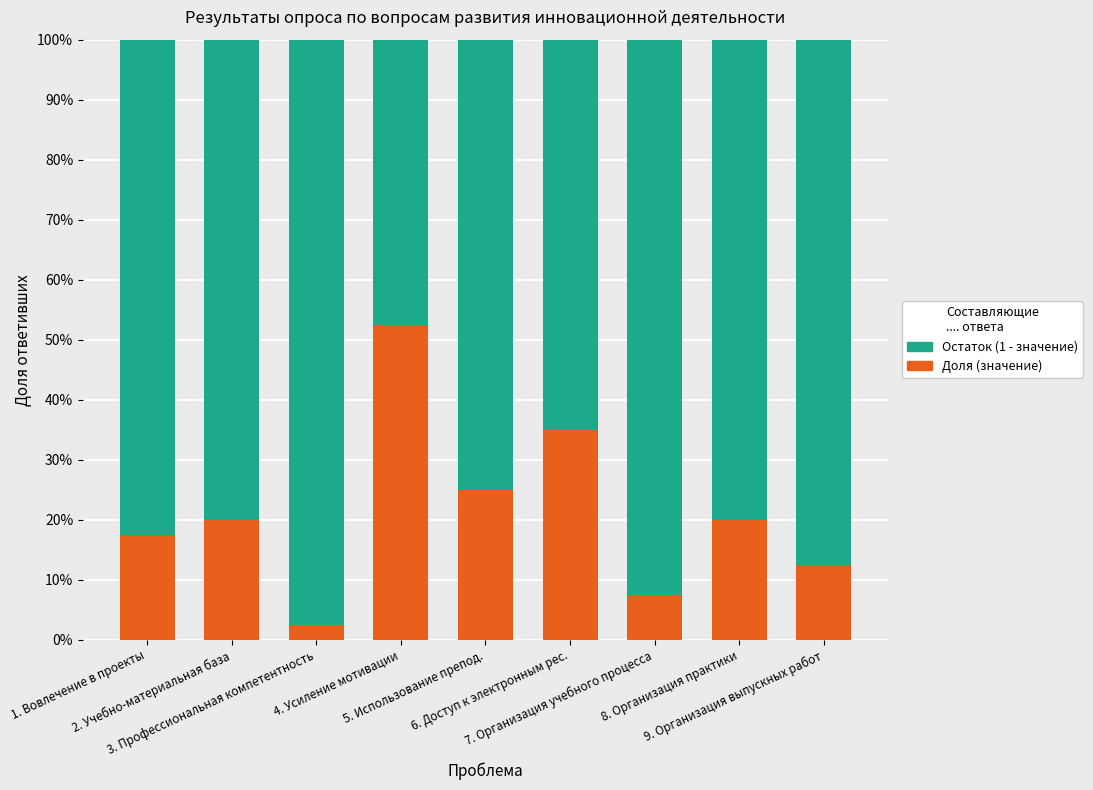

What position from the left is 4. Усиление мотивации?

4